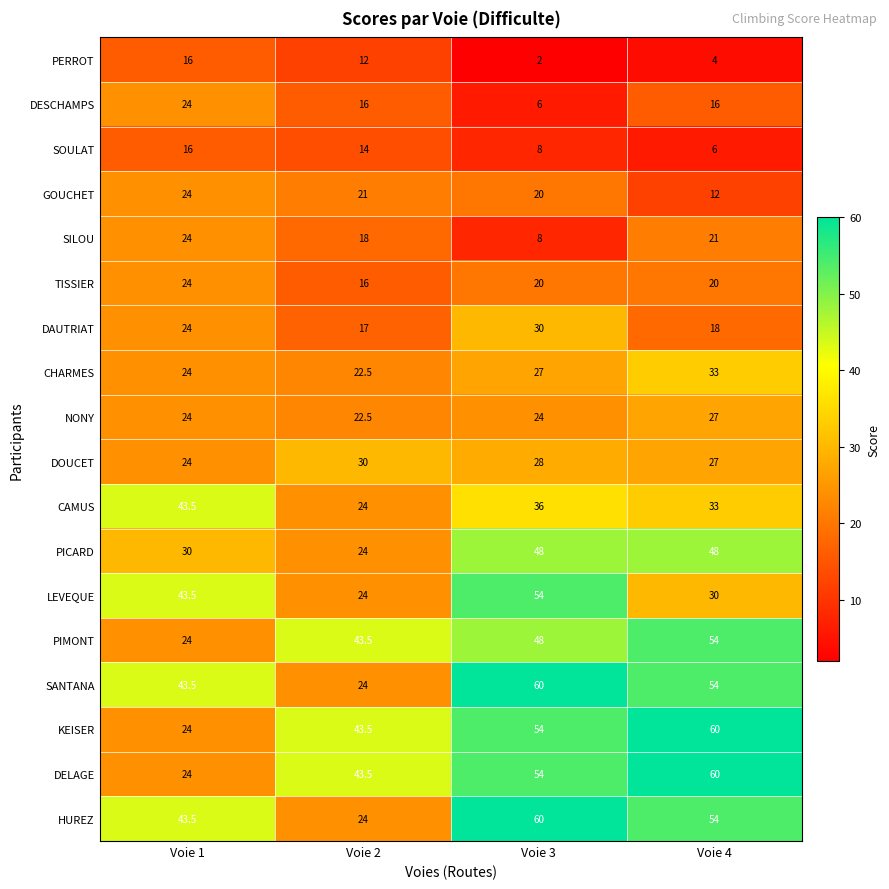

Count the number of categories in the chart.

4